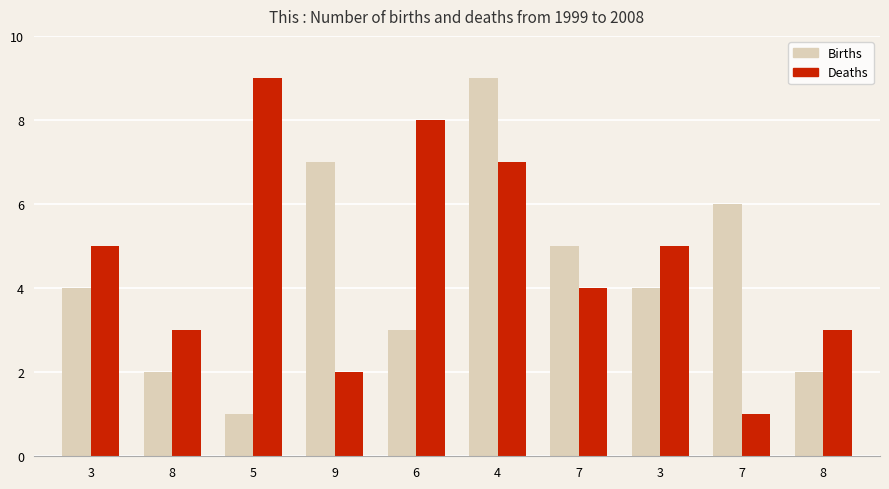

How many data points does each series have?

10